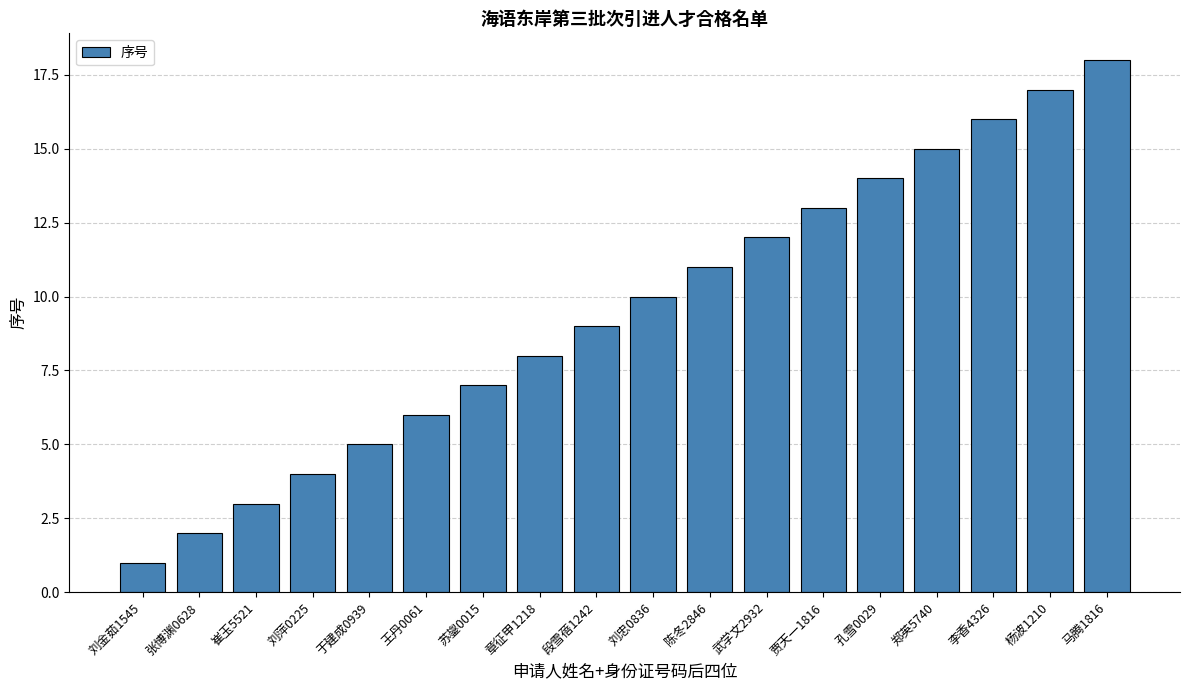

Reading left to right, list all the values displayed in this chart.

1	2	3	4	5	6	7	8	9	10	11	12	13	14	15	16	17	18